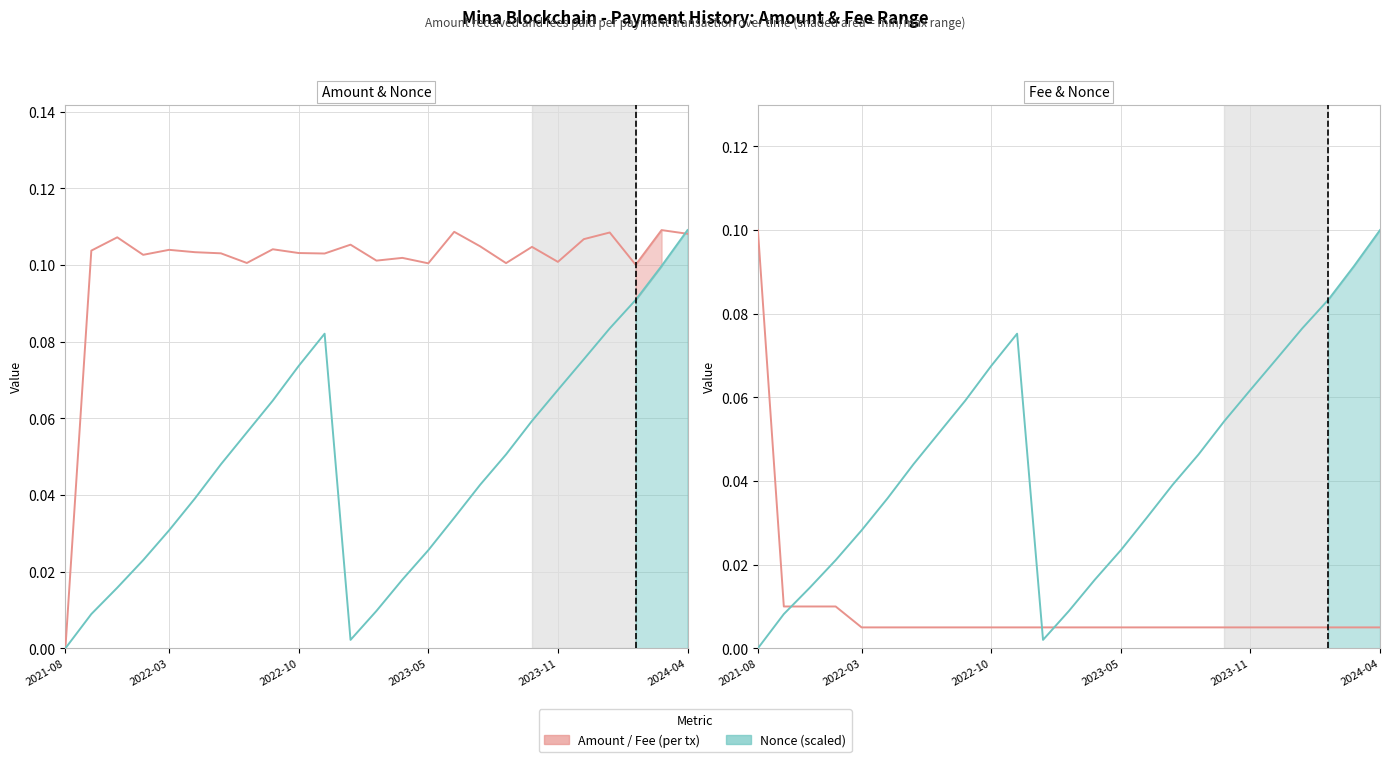

Where is the first local minimum for Nonce (scaled)?

11